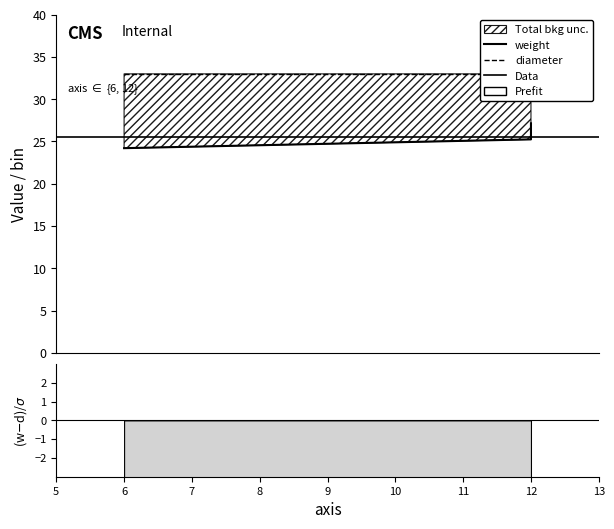

Which category has the highest value in the weight series?

12